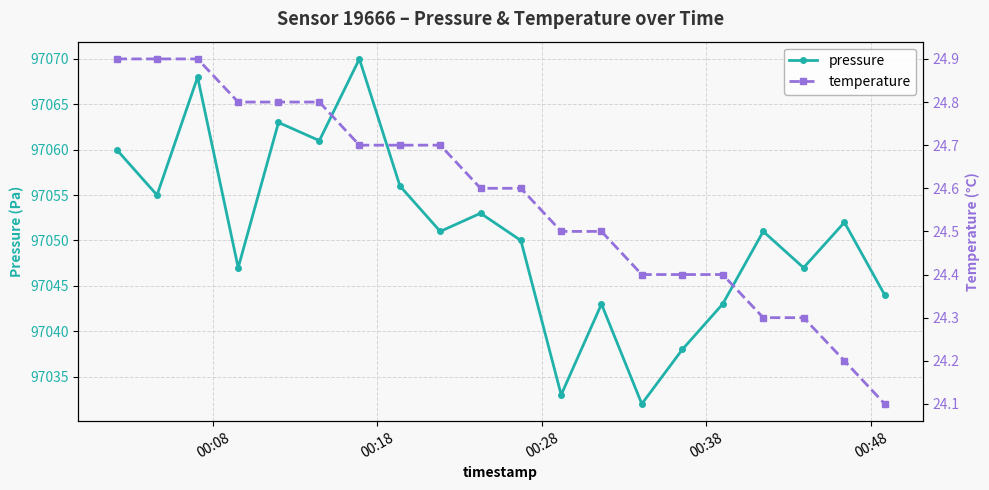

True or false: pressure has more than 2 interior local peaks.

True